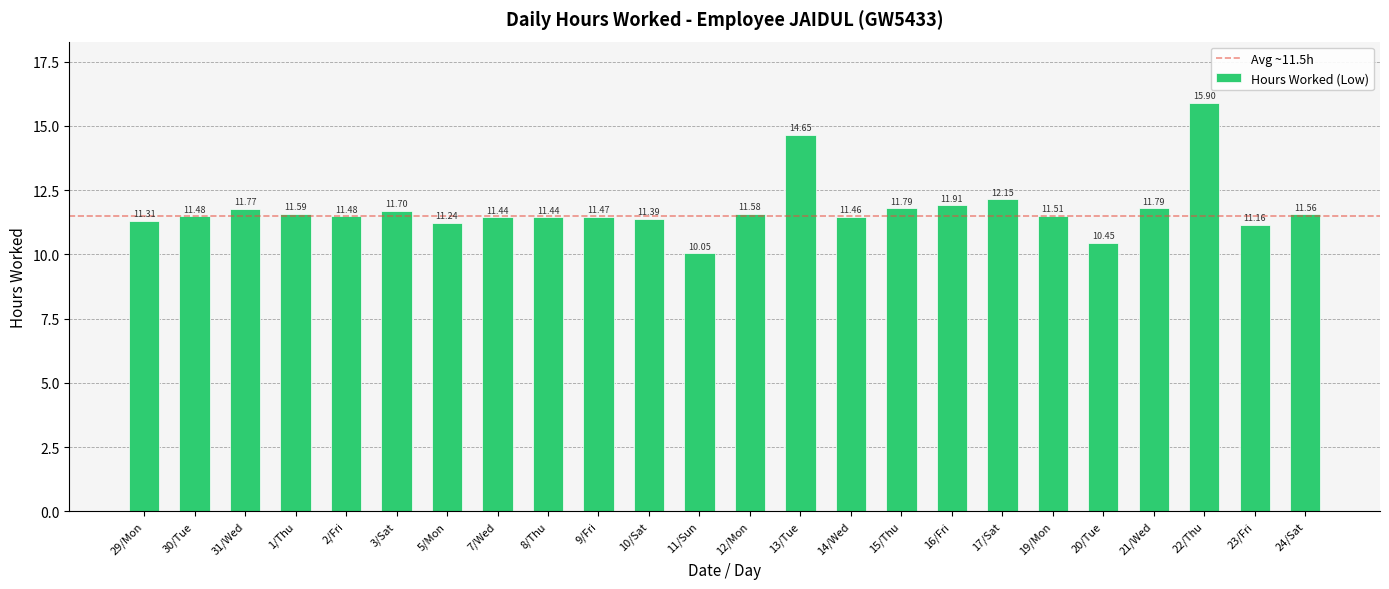

The chart shows a value of 11.6 at 1/Thu. True or false?

True